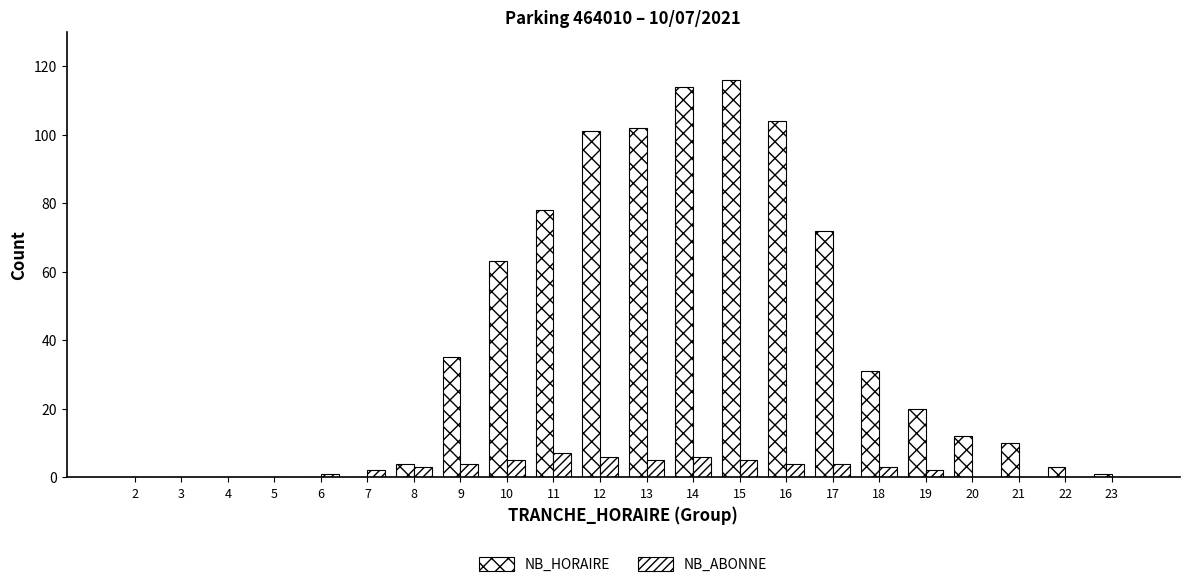

Reading left to right, extract all data points from this chart.

NB_HORAIRE: 0	0	0	0	0	0	4	35	63	78	101	102	114	116	104	72	31	20	12	10	3	1
NB_ABONNE: 0	0	0	0	1	2	3	4	5	7	6	5	6	5	4	4	3	2	0	0	0	0